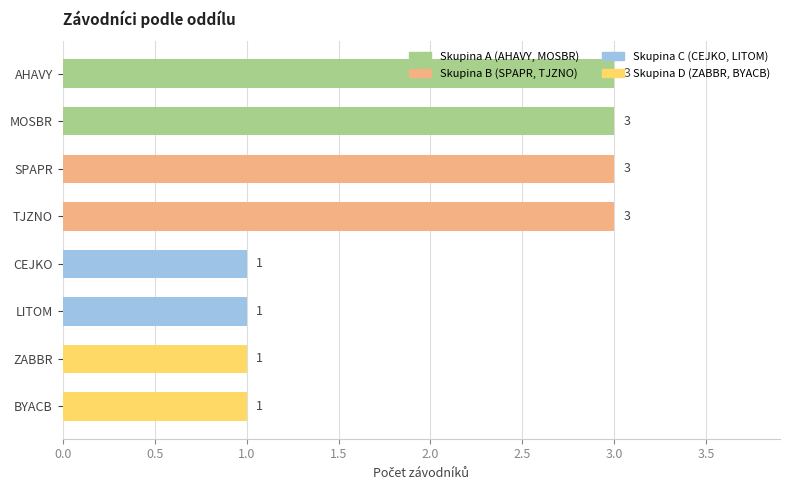

True or false: the data shows 2 at AHAVY.

False